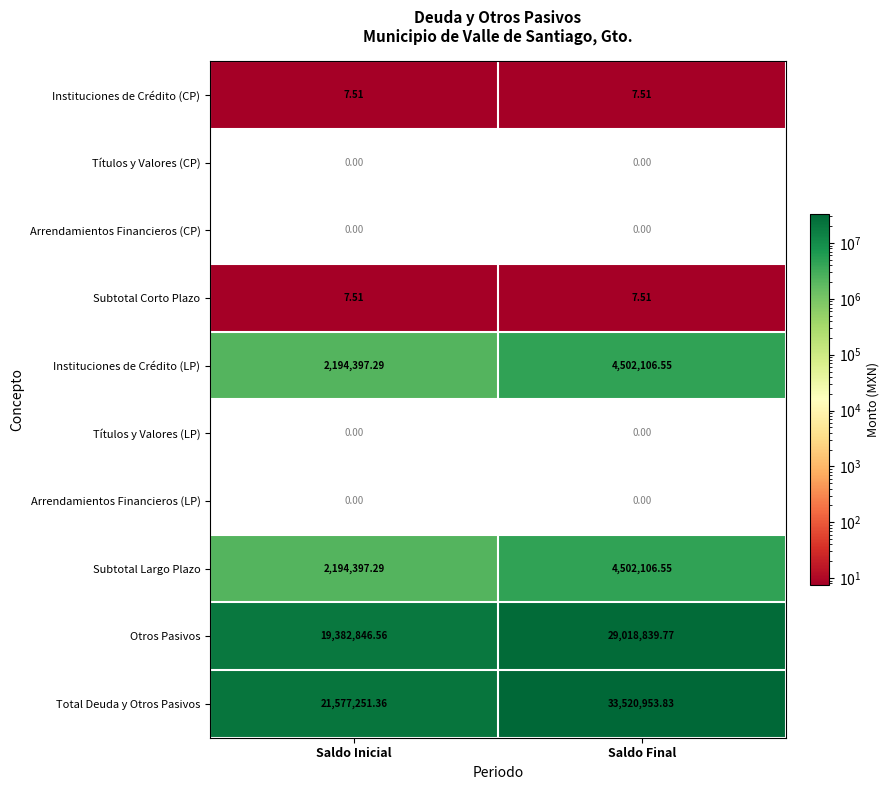

At which category is the sum across all series the highest?

Saldo Final